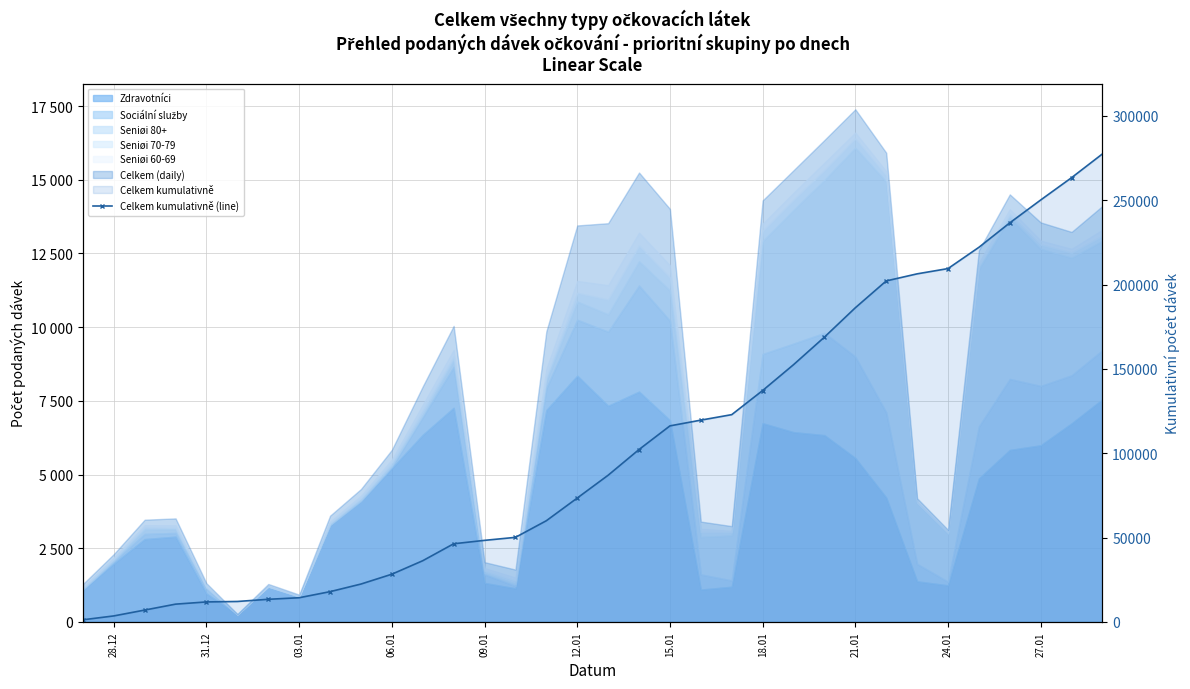

True or false: the data has more than 1 interior local peaks.

False